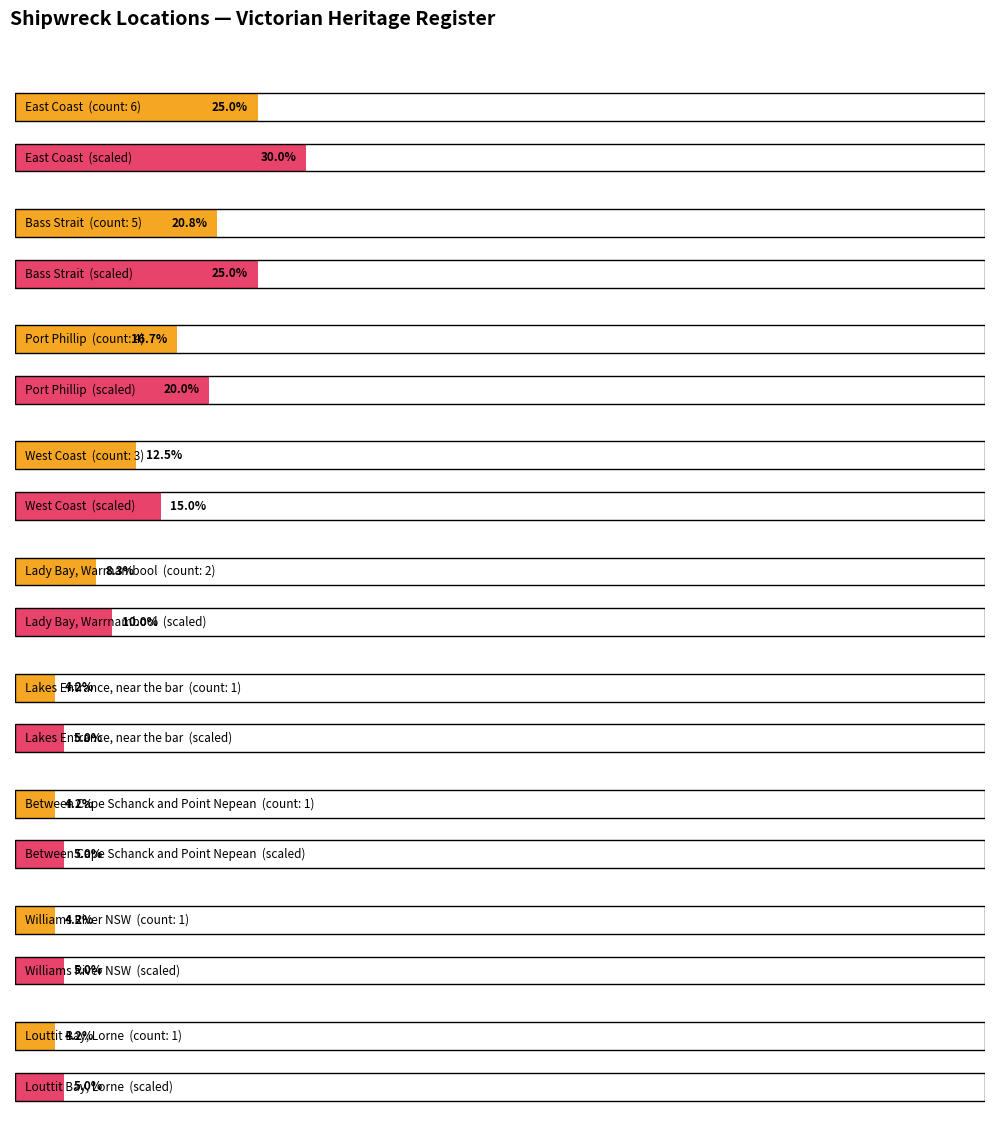

Is the value of Maximum utilization at Lady Bay, Warrnambool greater than the value of Average utilization at East Coast?

No